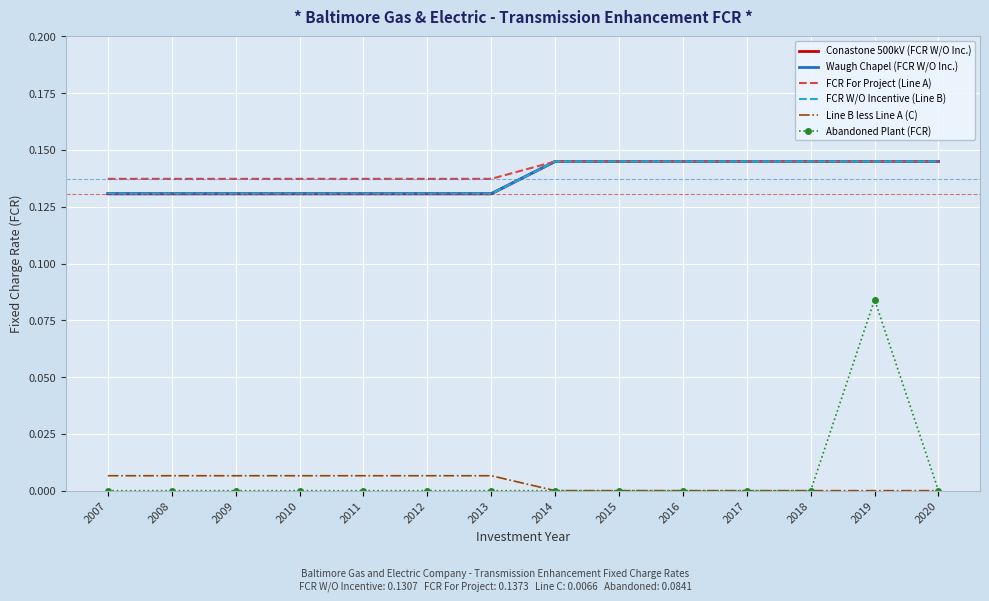

Which series has the widest spread of values?

Abandoned Plant (FCR)